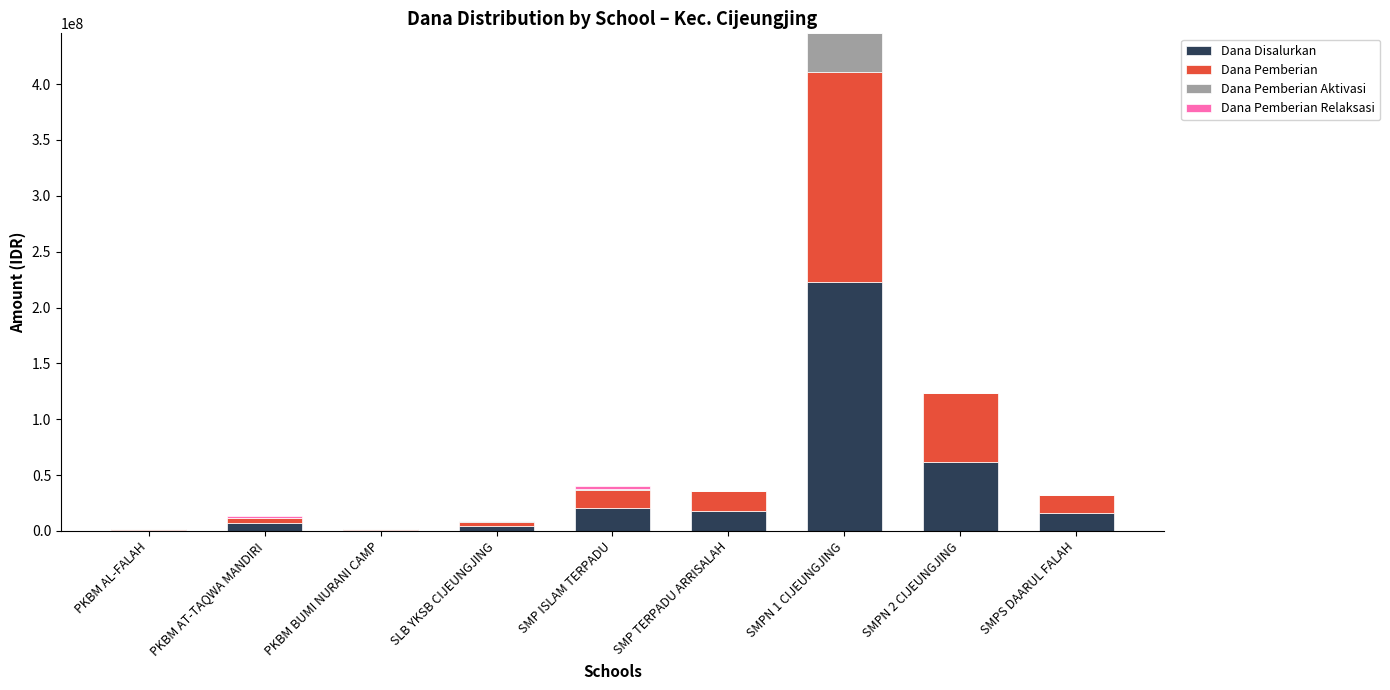

What is the highest value of the Dana Disalurkan series?

222750000